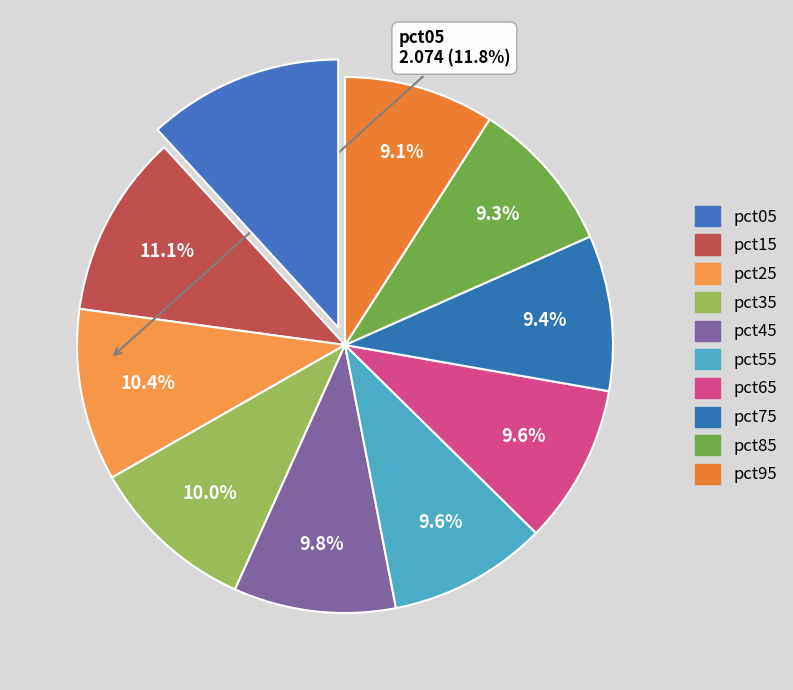

Count the number of slices in the pie.

10